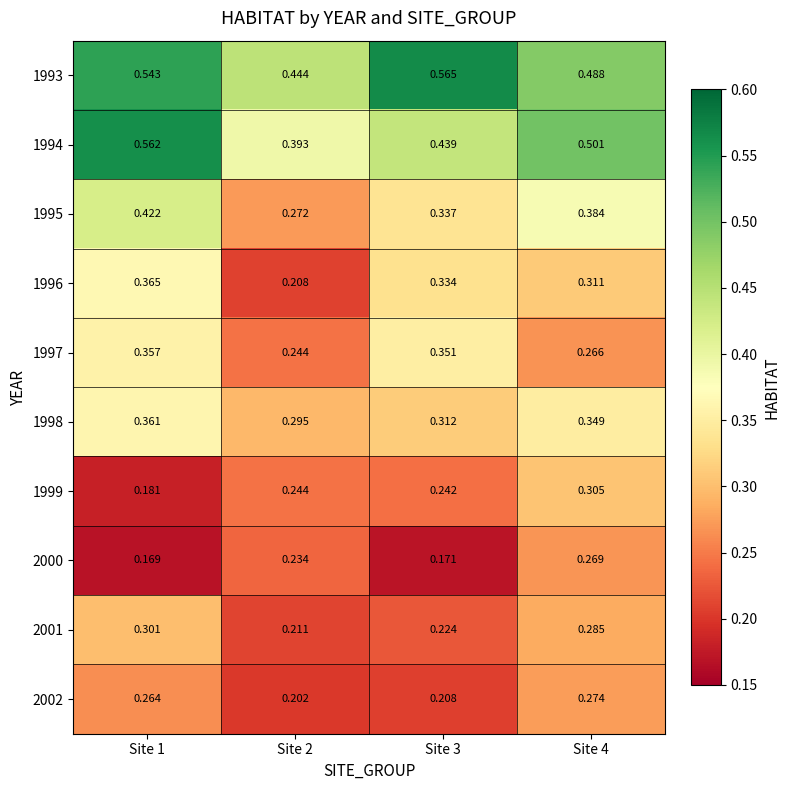

Is the value of 1994 at Site 4 greater than the value of 1999 at Site 1?

Yes